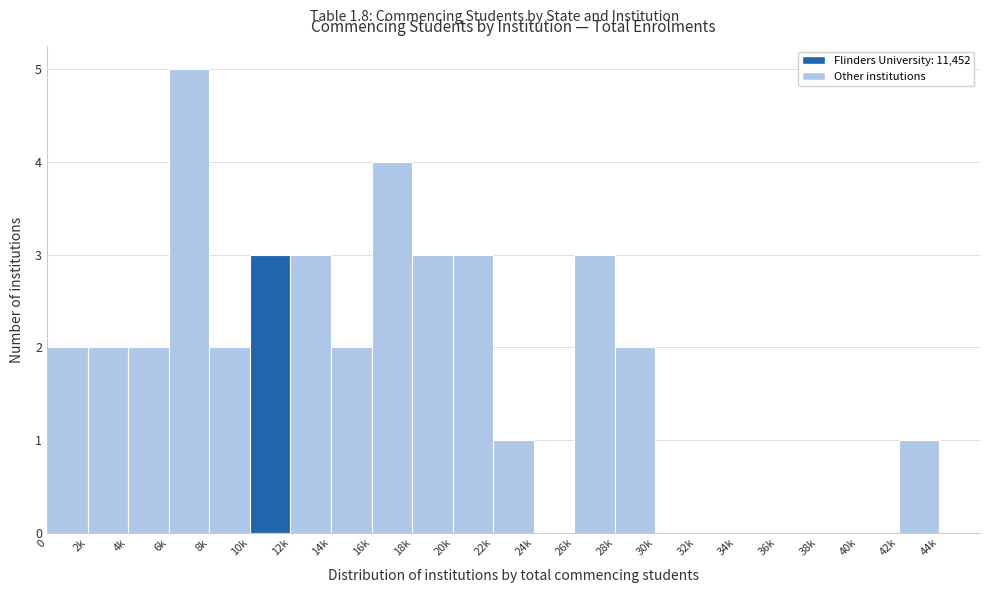

Reading right to left, transcribe all the data shown in this chart.

44k=0	42k=1	40k=0	38k=0	36k=0	34k=0	32k=0	30k=0	28k=2	26k=3	24k=0	22k=1	20k=3	18k=3	16k=4	14k=2	12k=3	10k=3	8k=2	6k=5	4k=2	2k=2	0=2